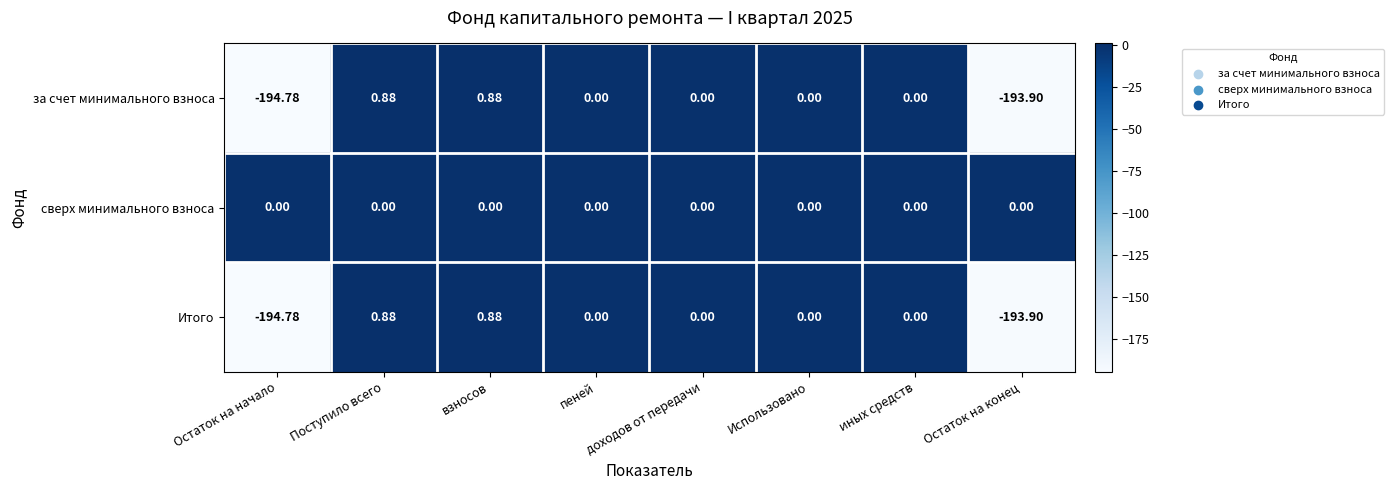

Which label corresponds to the smallest value in the chart?

Остаток на начало